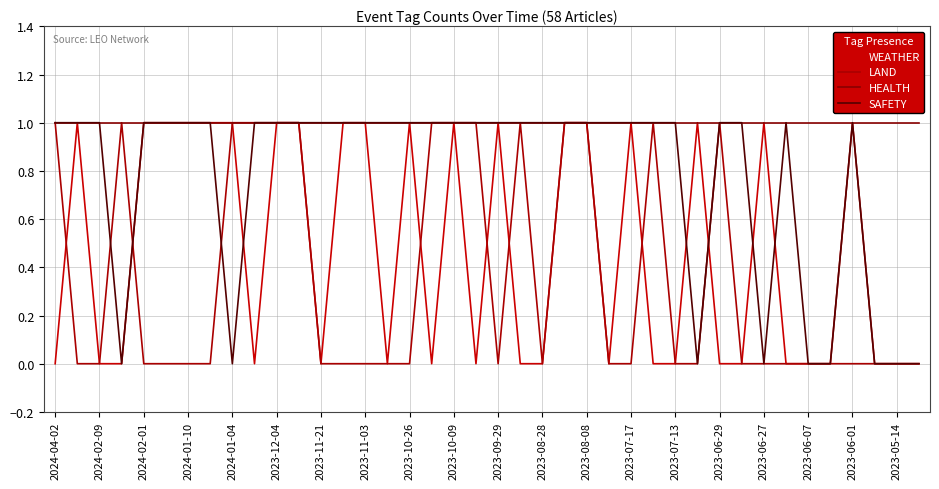

Reading right to left, transcribe all the data shown in this chart.

WEATHER: 0	0	0	1	0	0	0	1	0	0	1	0	0	1	0	1	1	0	0	1	0	1	0	1	0	1	1	0	1	1	0	1	1	1	1	1	0	0	1	0
LAND: 0	0	0	0	0	0	0	0	0	1	0	0	1	0	0	1	1	0	1	0	1	1	1	0	0	0	0	0	1	1	1	1	0	0	0	0	1	0	0	1
HEALTH: 1	1	1	1	1	1	1	1	1	1	1	1	1	1	1	1	1	1	1	1	1	1	1	1	1	1	1	1	1	1	1	1	1	1	1	1	1	1	1	1
SAFETY: 0	0	0	1	0	0	1	0	1	1	0	1	1	1	1	1	1	1	1	1	1	1	1	1	1	1	1	1	1	1	1	0	1	1	1	1	0	1	1	1